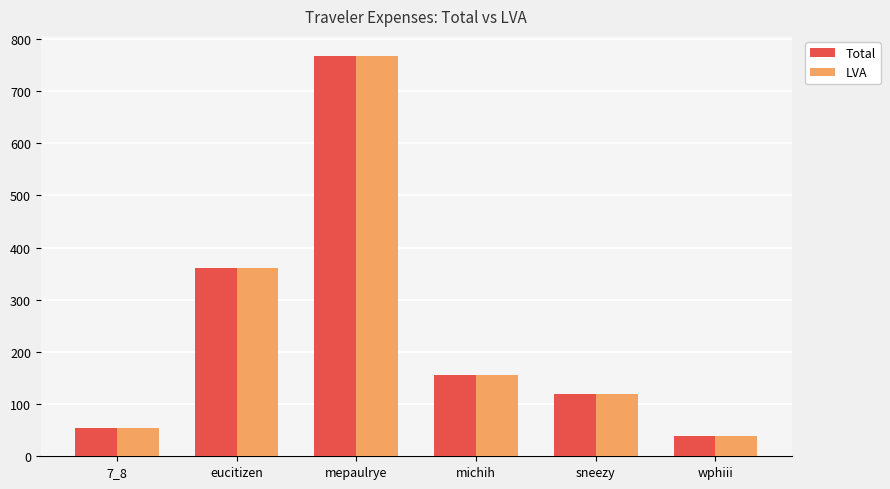

Count the number of categories in the chart.

6